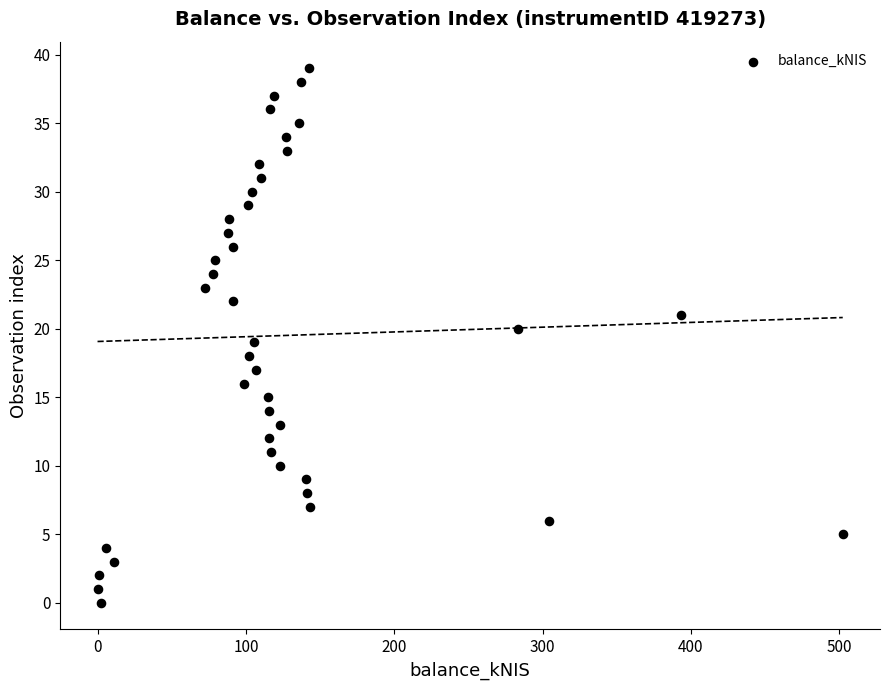

What is the range of Y values (max minus min)?

39